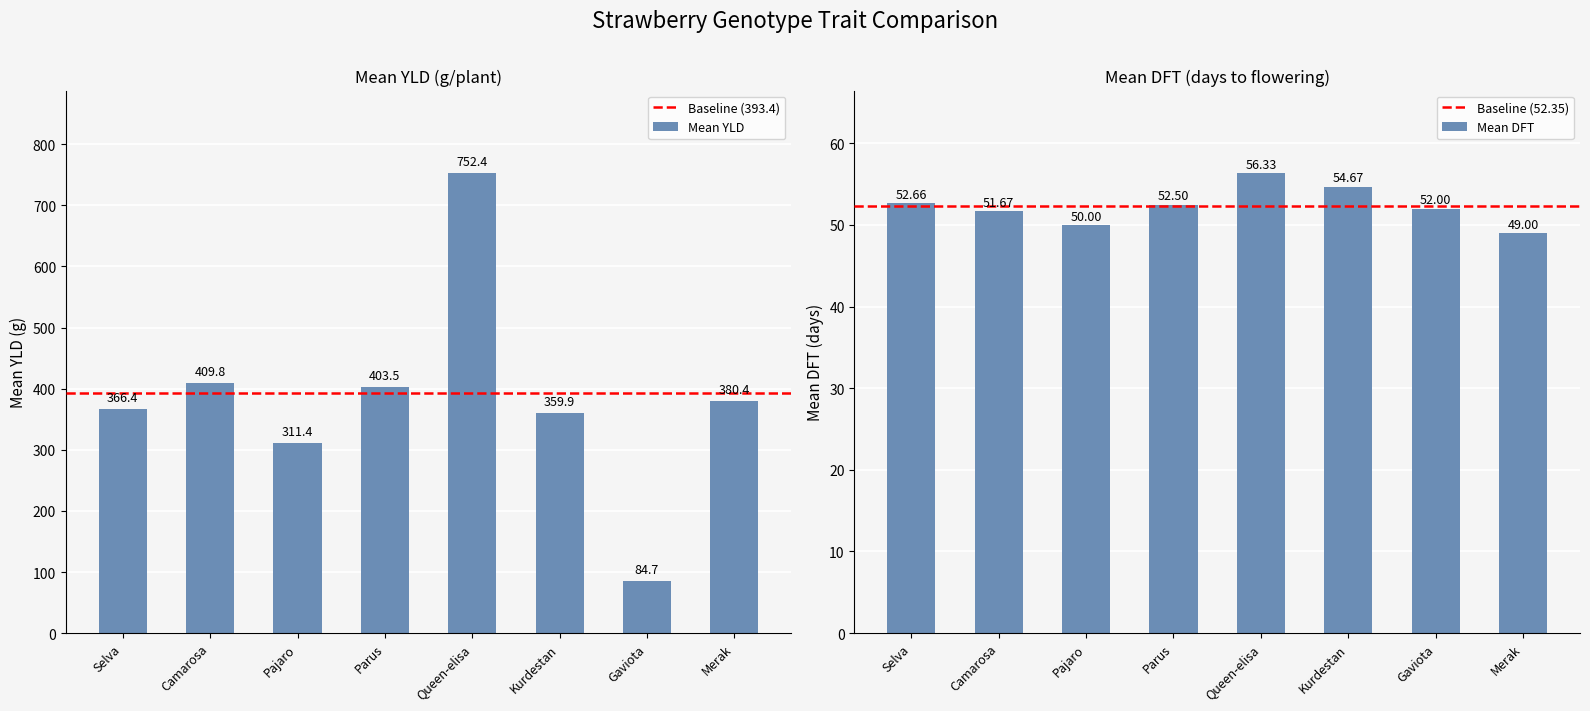

At how many categories does at least one series exceed 524?

1